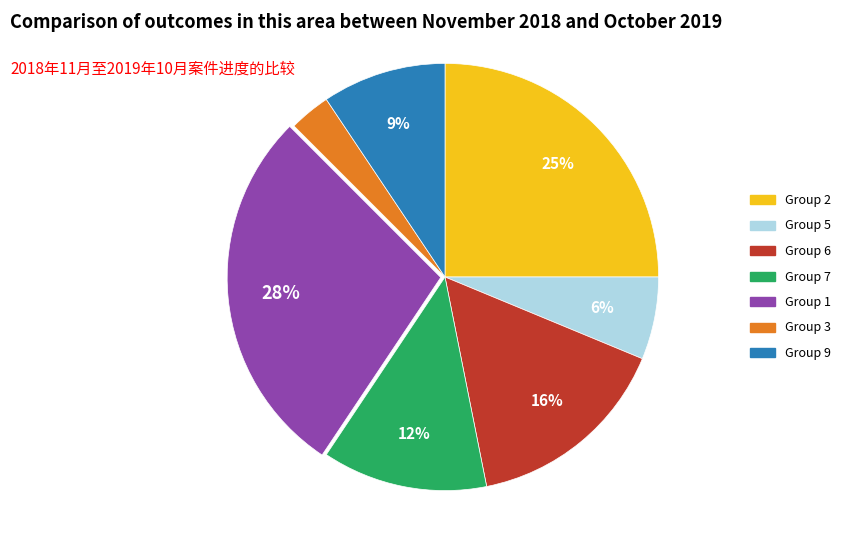

Is there a majority slice in this chart?

No